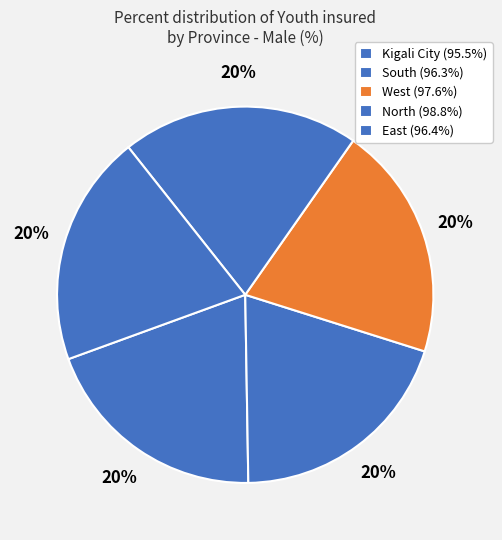

Is Kigali City the majority of the pie?

No